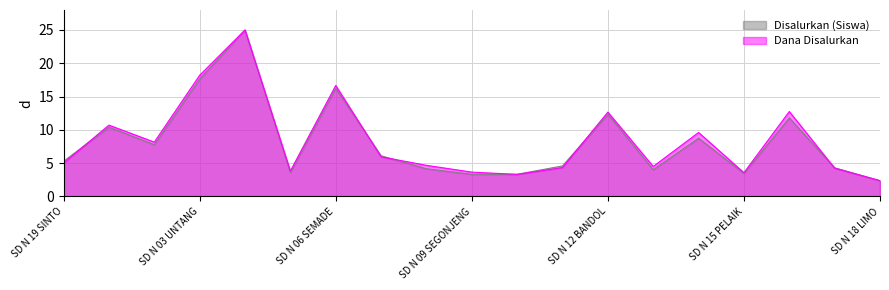

What is the difference between the Disalurkan (Siswa) values at SD N 12 BANDOL and SD N 14 MEDANG?

3.6